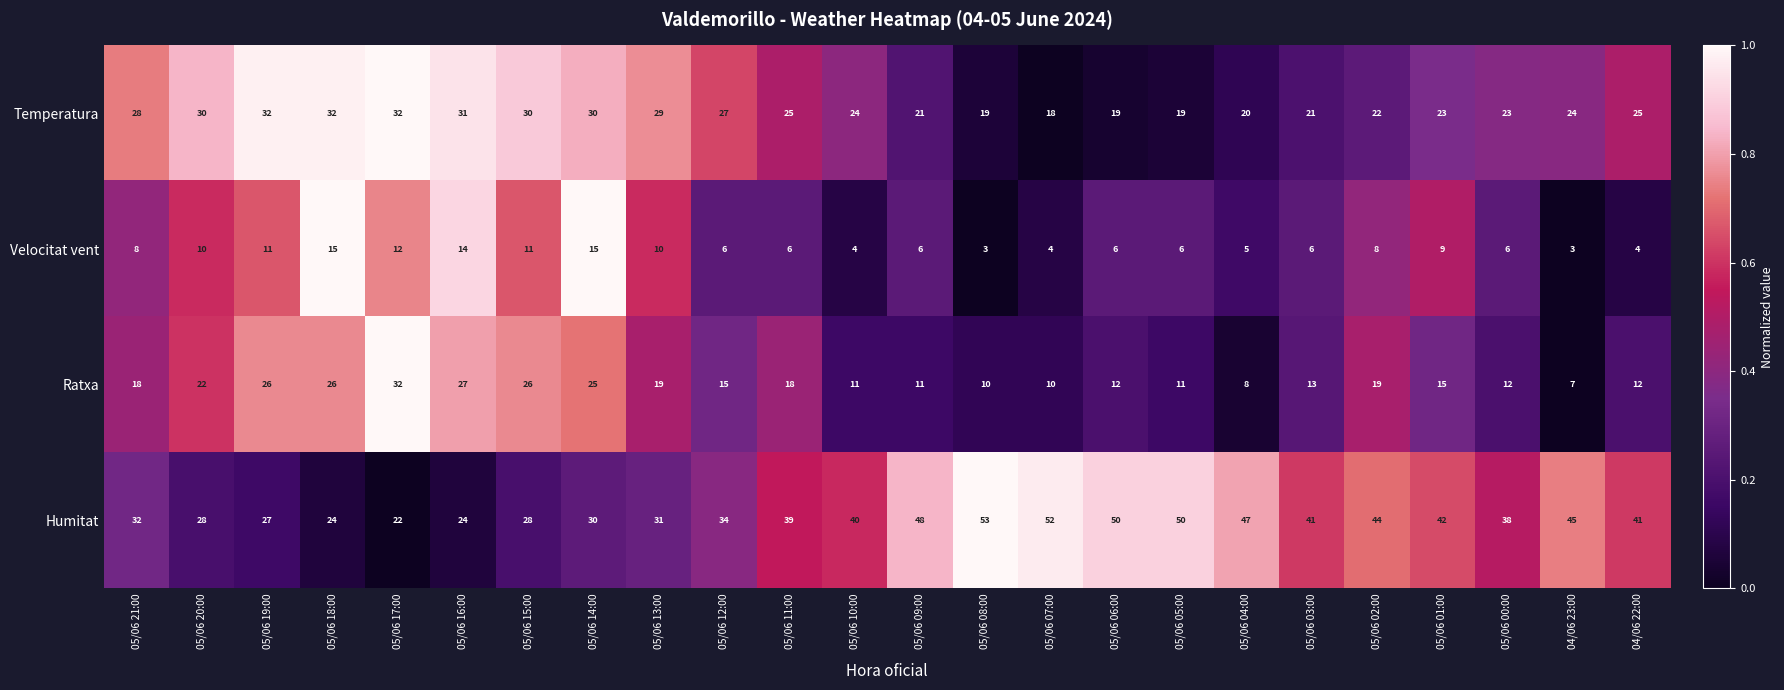

What is the difference between the maximum and minimum values in the Temperatura series?

14